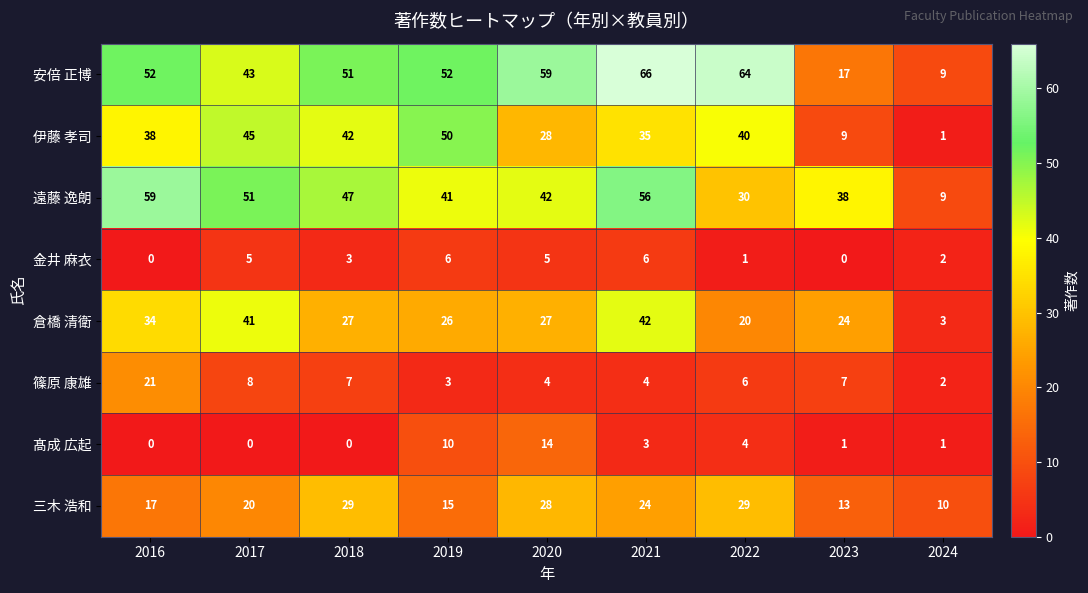

At 2023, list the series in order from largest to smallest.

遠藤 逸朗, 倉橋 清衛, 安倍 正博, 三木 浩和, 伊藤 孝司, 篠原 康雄, 髙成 広起, 金井 麻衣